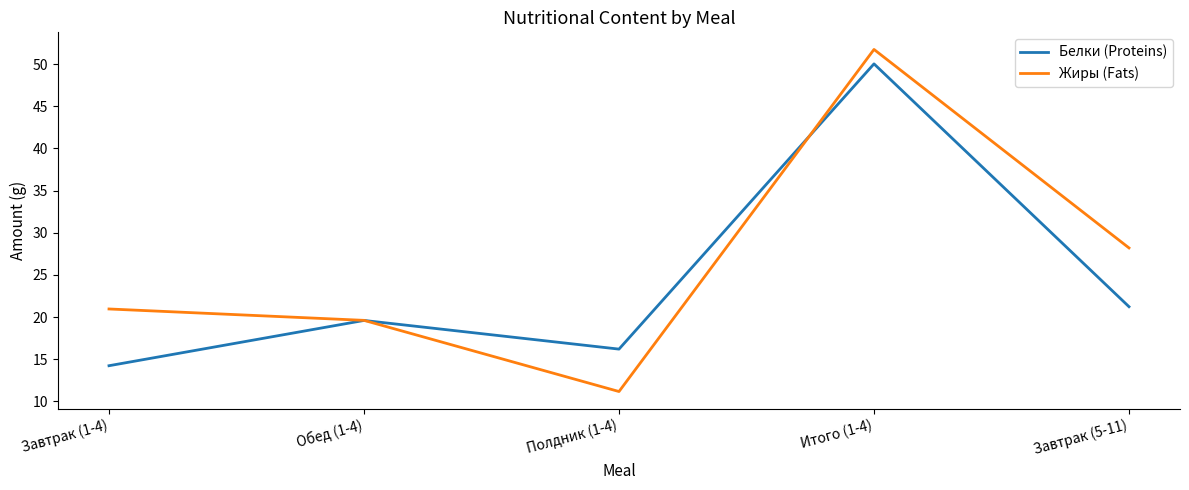

What is the difference between the Жиры (Fats) values at Обед (1-4) and Полдник (1-4)?

8.4